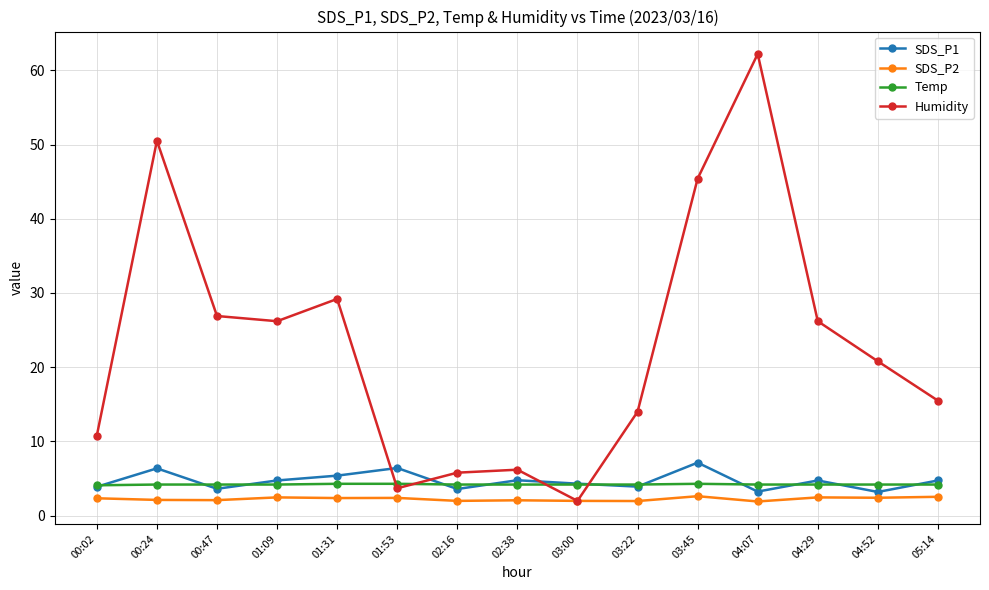

What is the approximate value of SDS_P1 at 04:29?

4.8